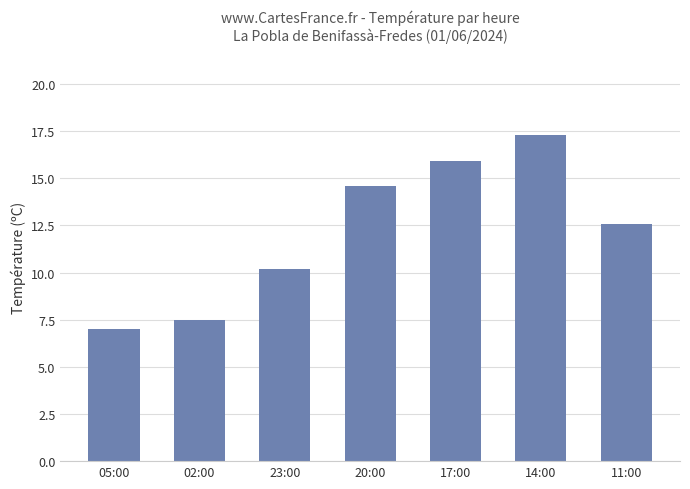

Between 23:00 and 20:00, which is larger?

20:00